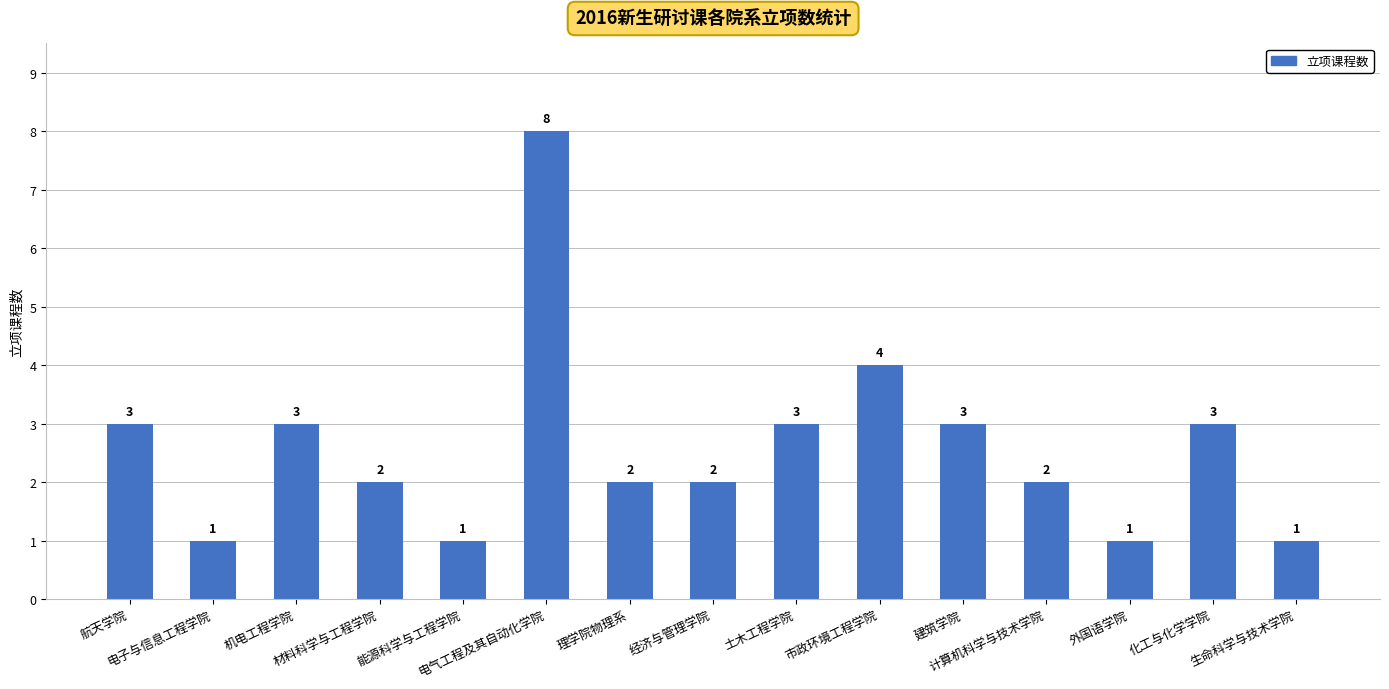

What is the sum of all values?

39